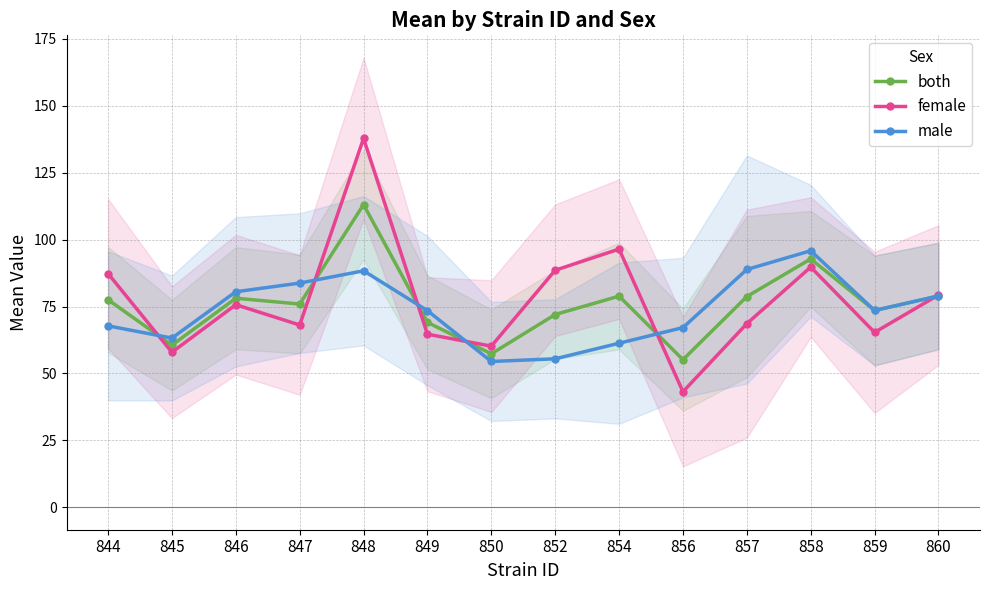

At which category does male reach its first local valley?

845